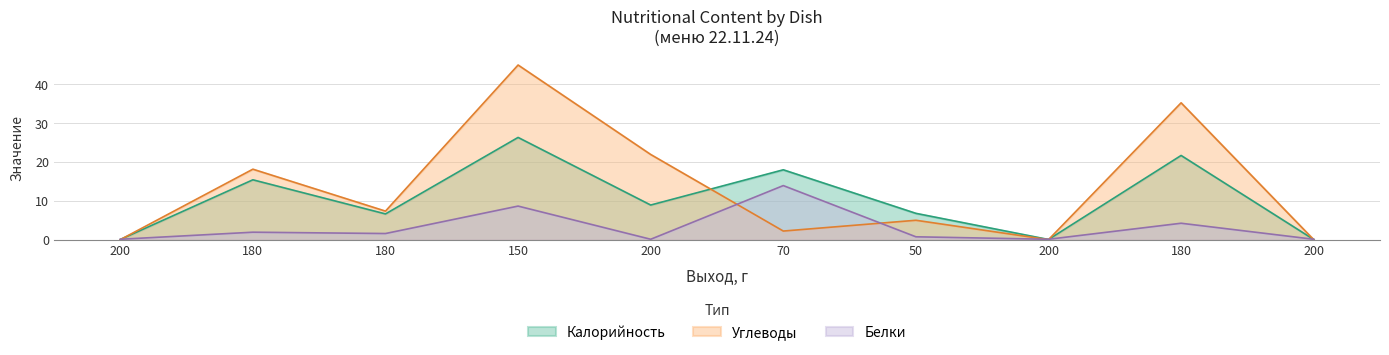

In Углеводы, how many points are lower than both neighbors (excluding endpoints)?

3